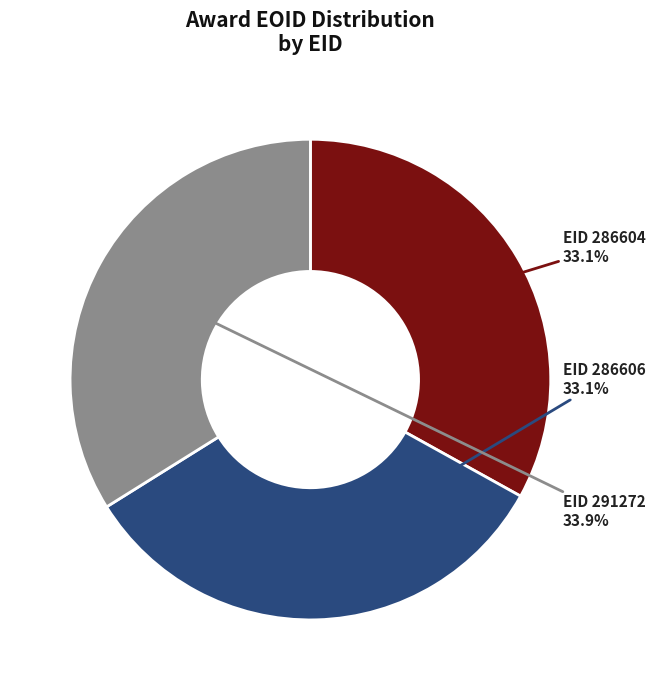

Does any single category account for the majority?

No